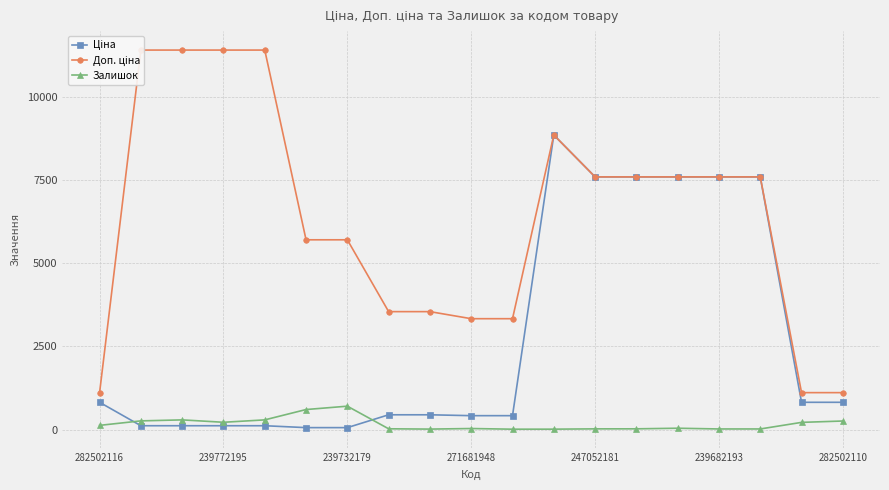

True or false: Залишок has more than 0 interior local peaks.

True